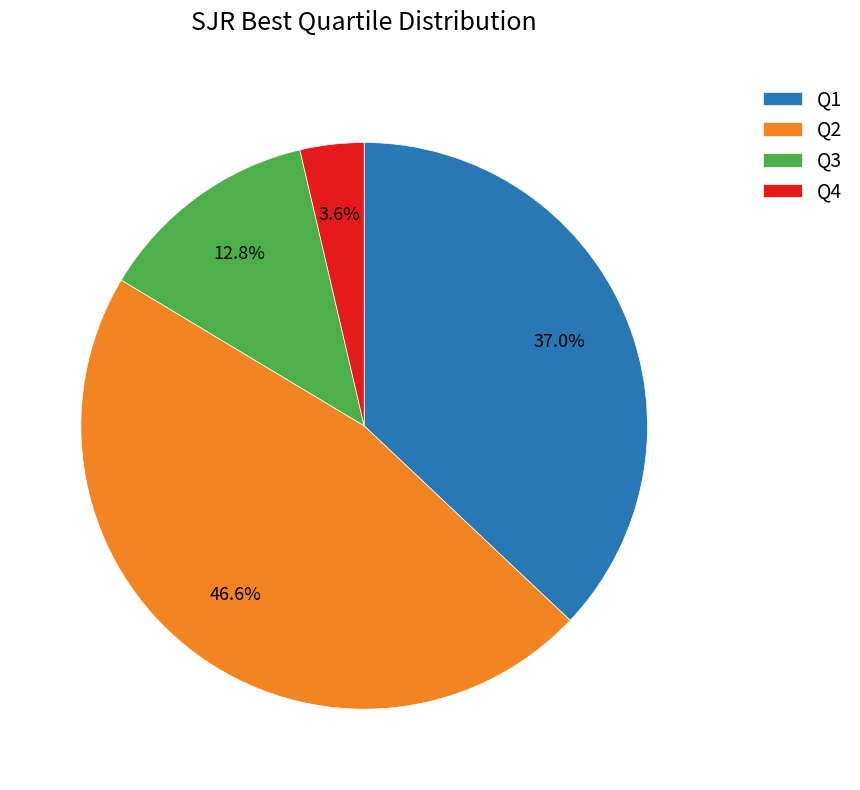

Approximately how many times larger is the value at Q3 compared to Q1?

0.3